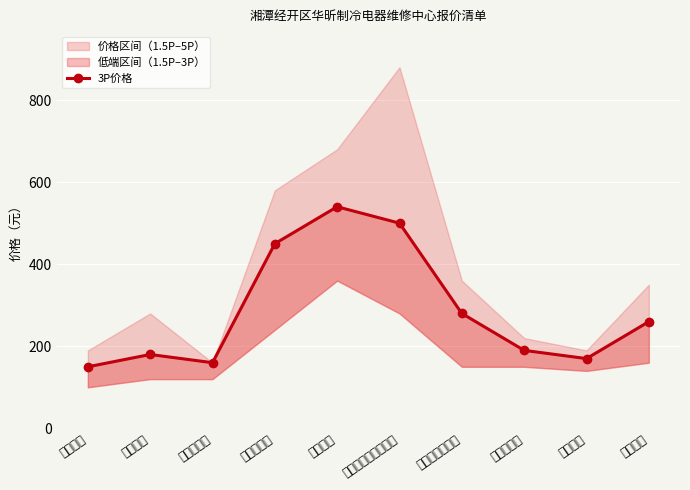

How many interior local peaks (higher than both neighbors) does the data have?

2